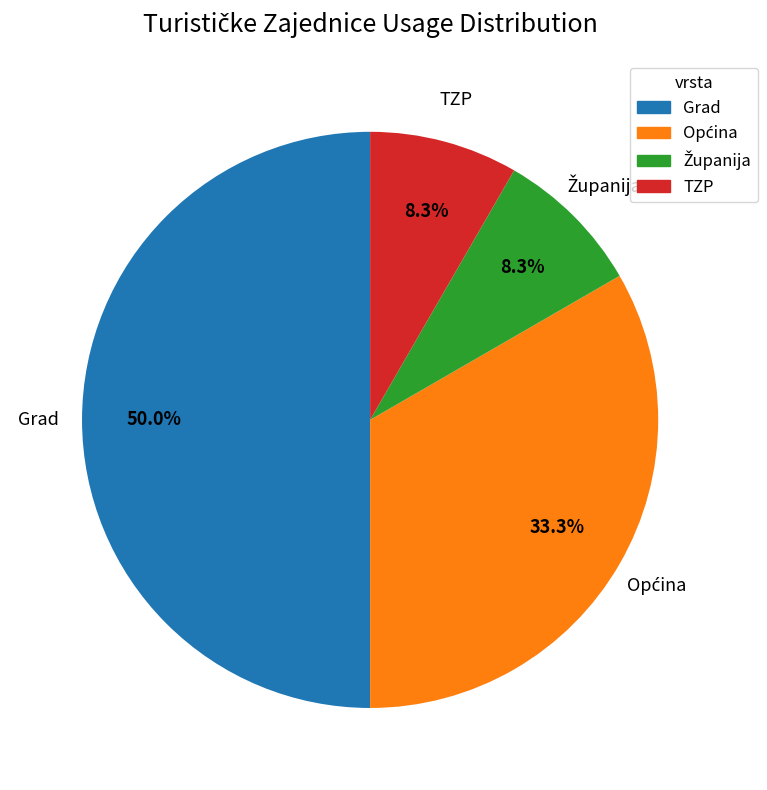

To the nearest percent, what percentage of the pie is TZP?

8%